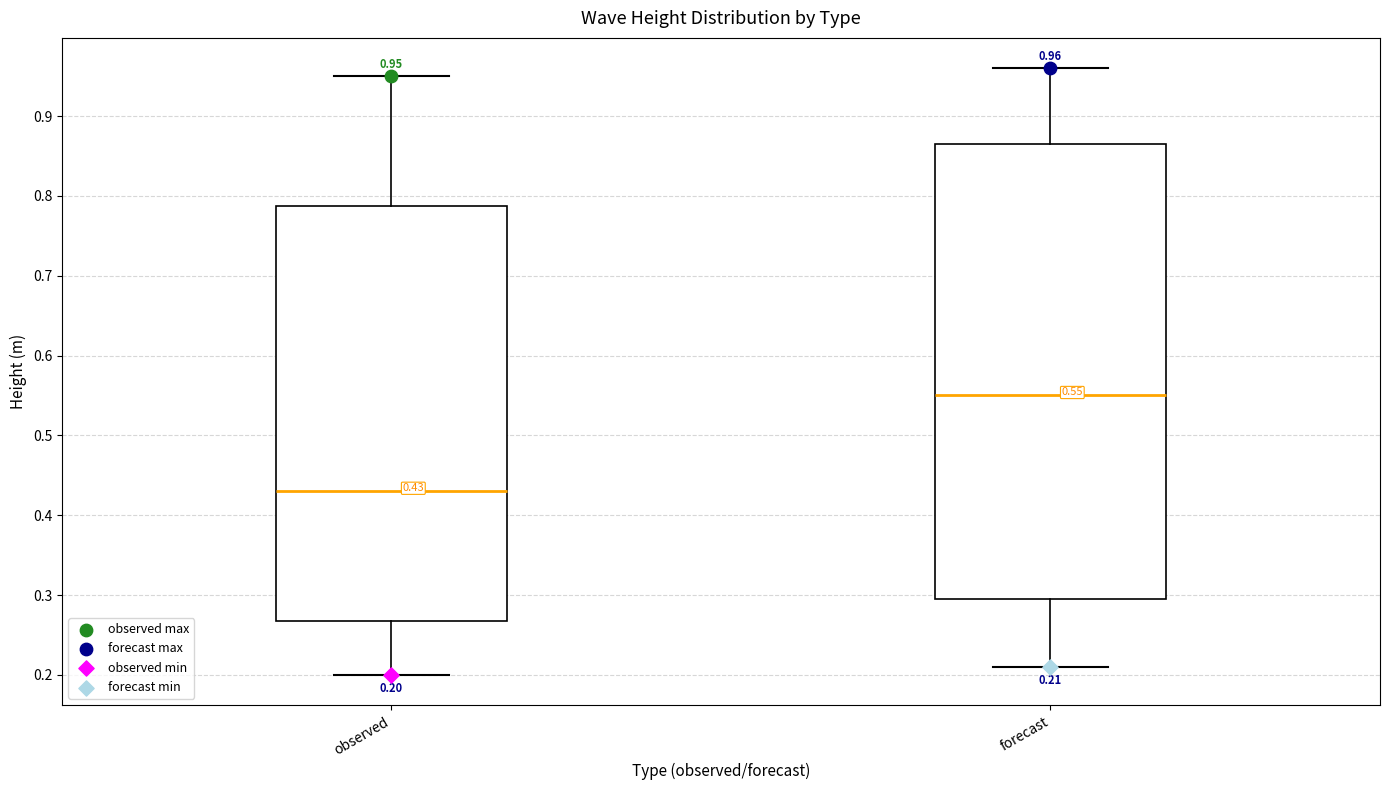

Which box has the highest median line?

forecast